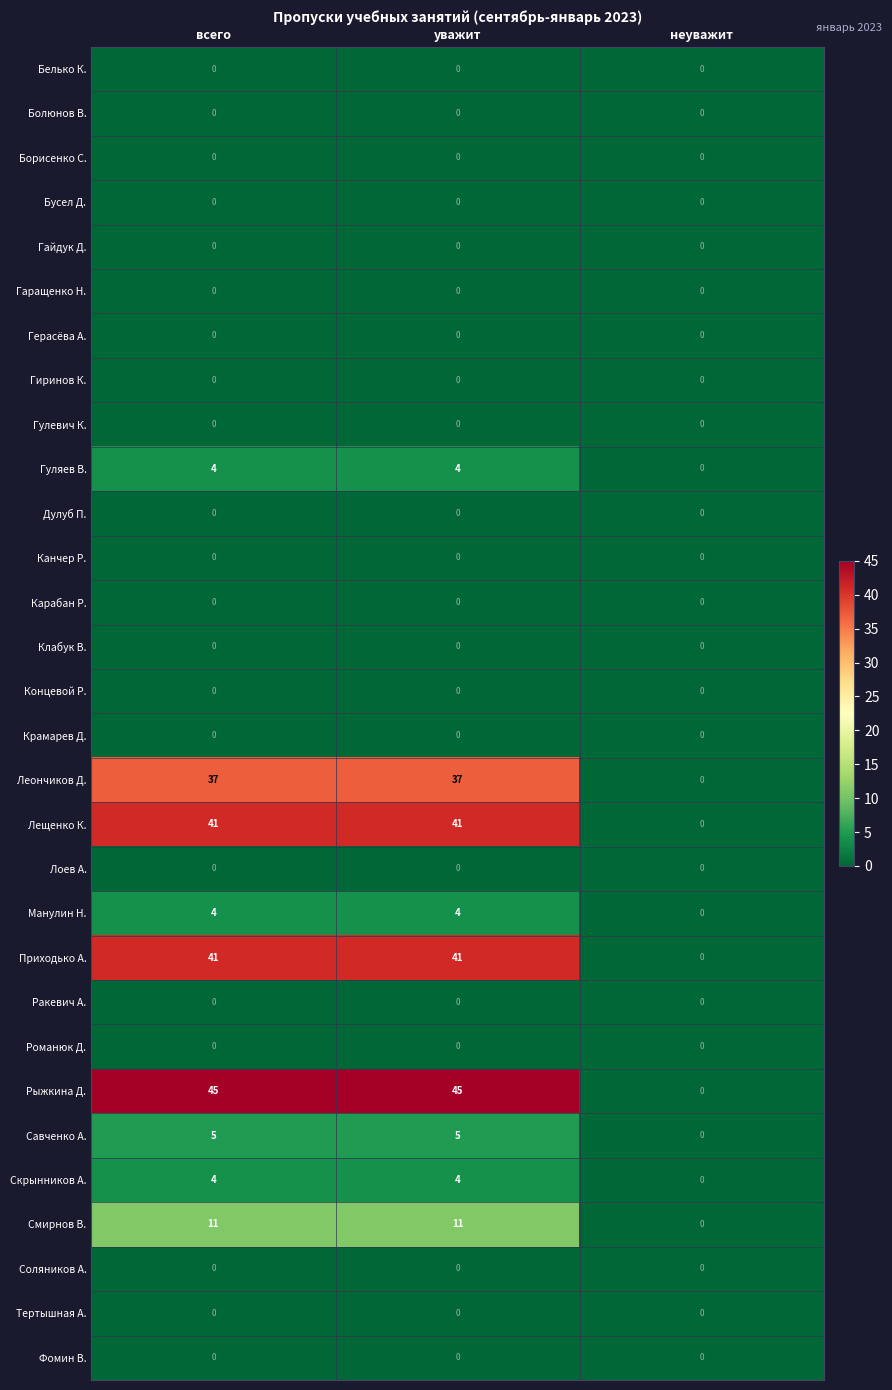

Which series has the largest range (max minus min)?

Рыжкина Д.